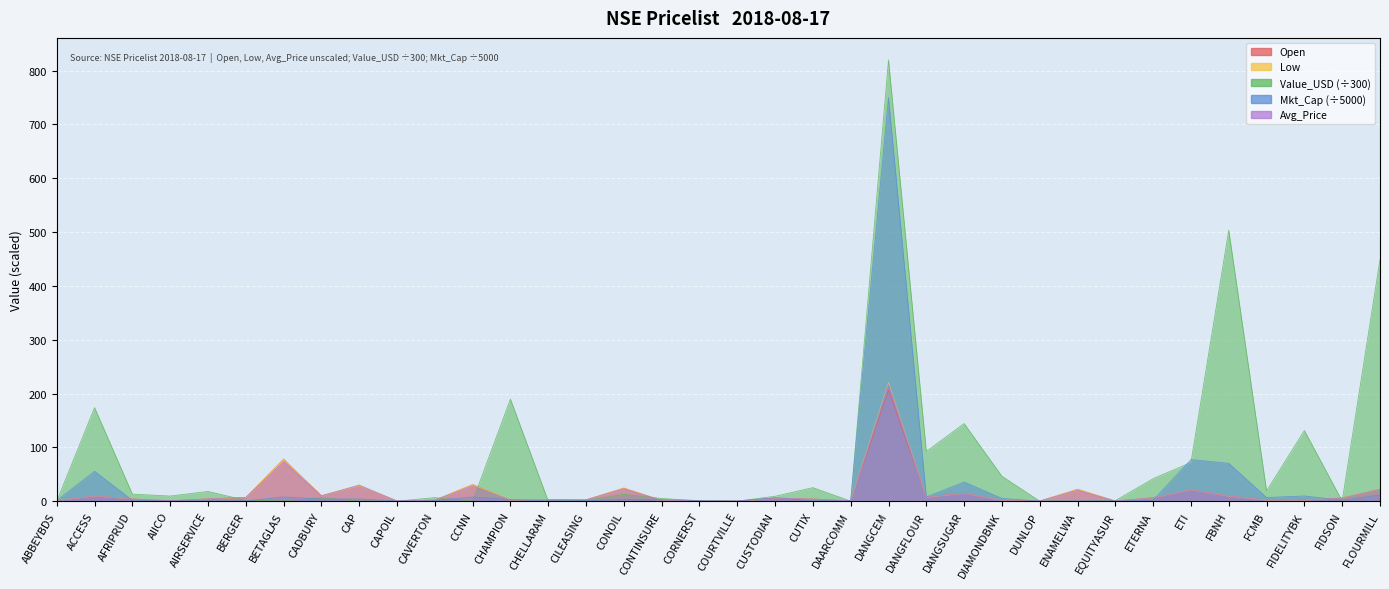

What position from the right is CORNERST?

19